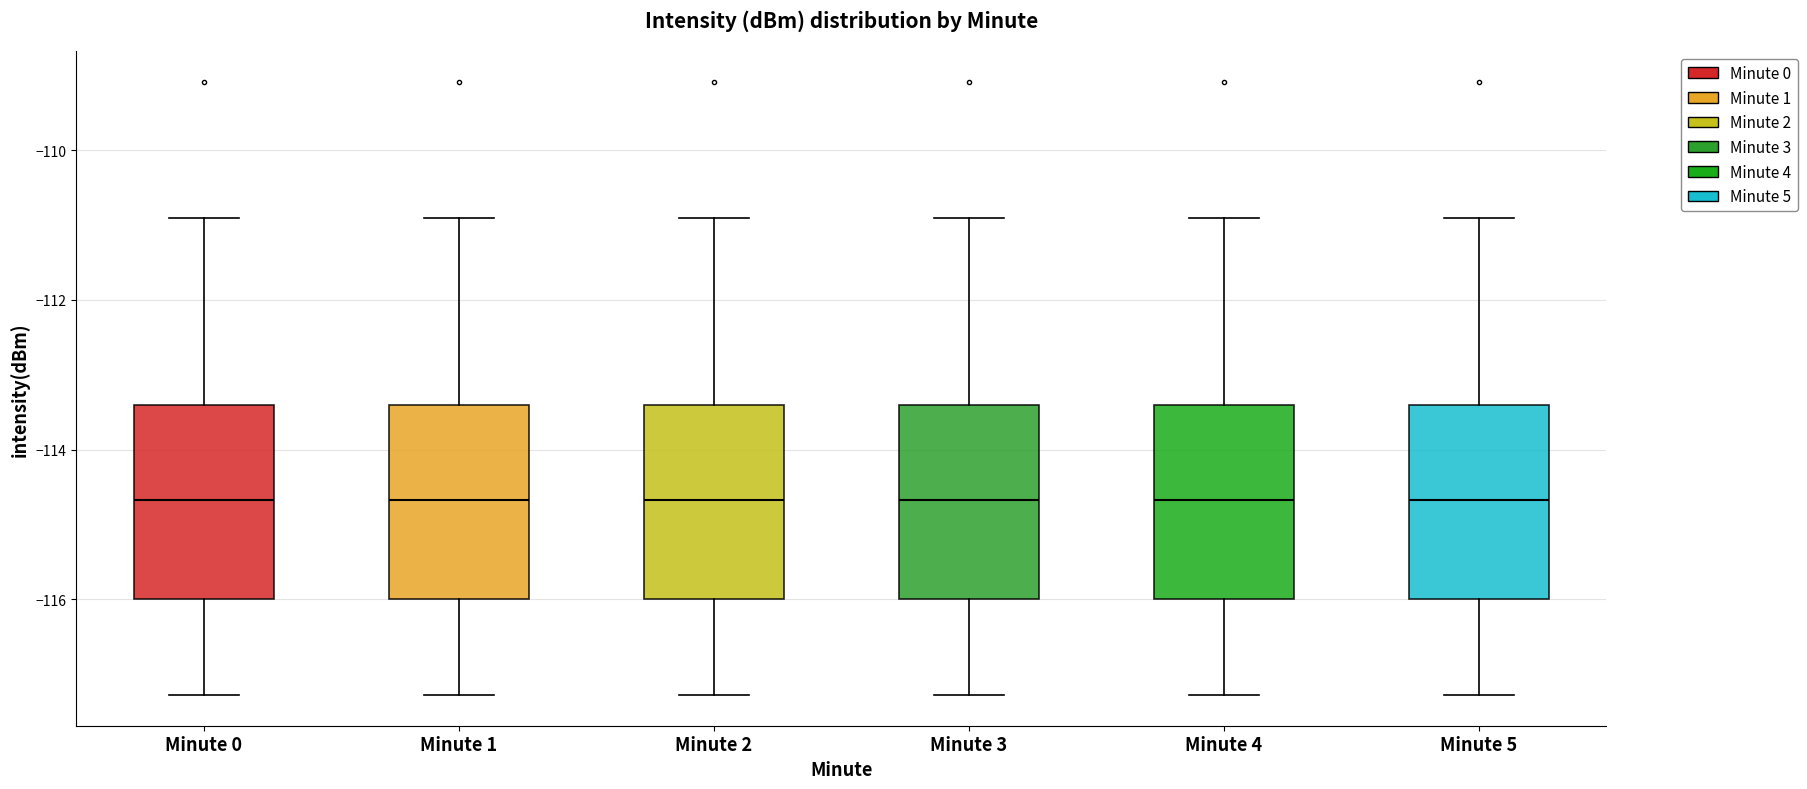

Where does the upper whisker of the box for Minute 1 end on the y-axis? The values are not printed on the chart, so give them approximately, as read against the axis.

-111.0